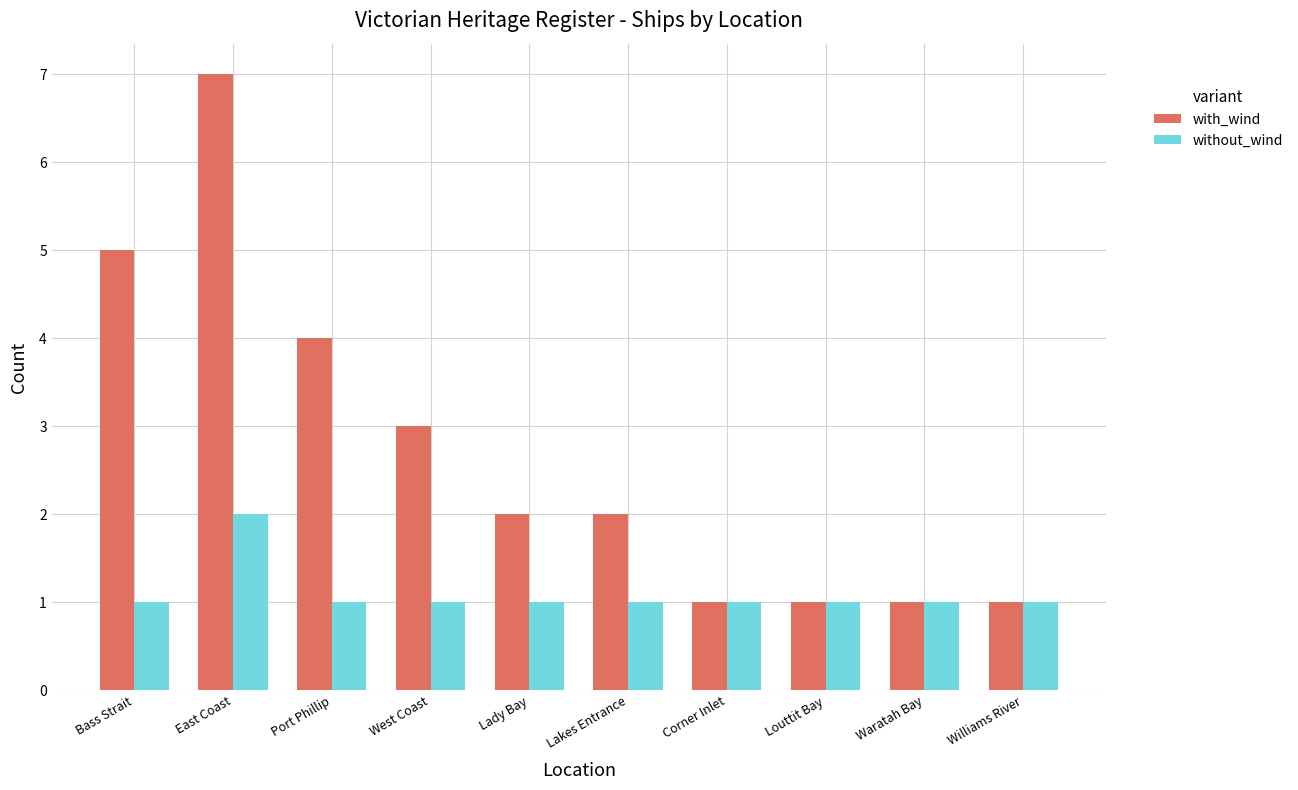

What is the spread (max minus min) of values at Lakes Entrance?

1